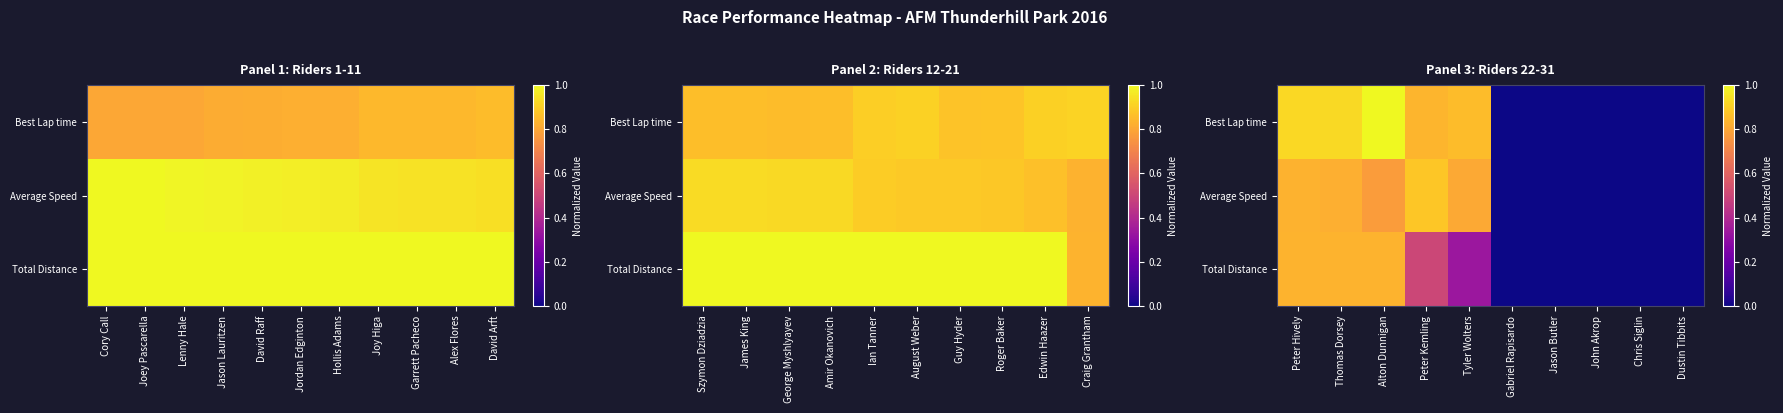

Which series has the widest spread of values?

Best Lap time